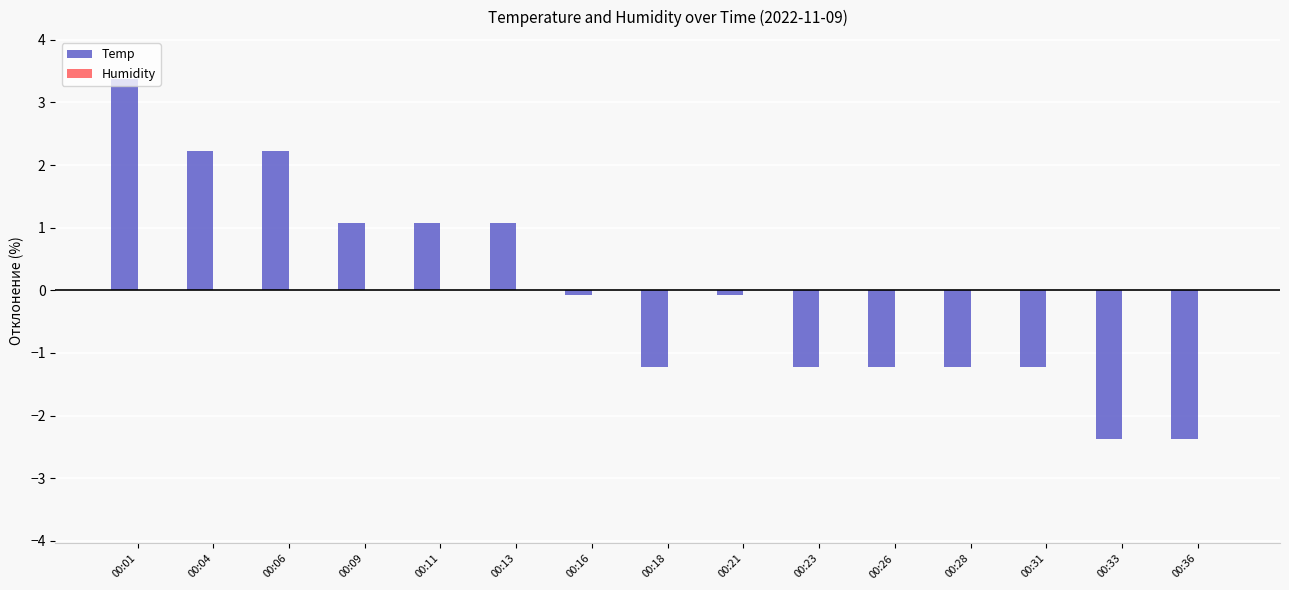

The value of Temp at 00:31 is -0.6. True or false?

False